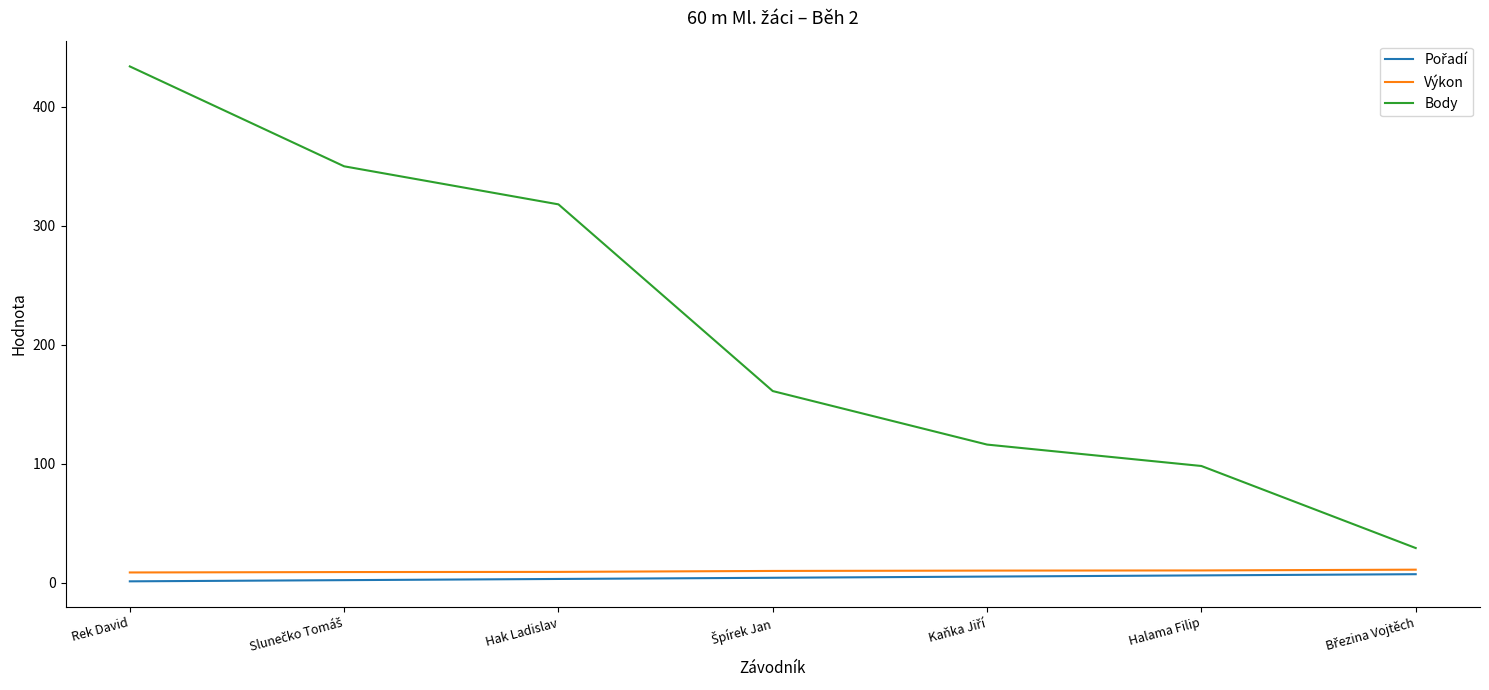

True or false: Výkon and Body intersect in this chart.

False